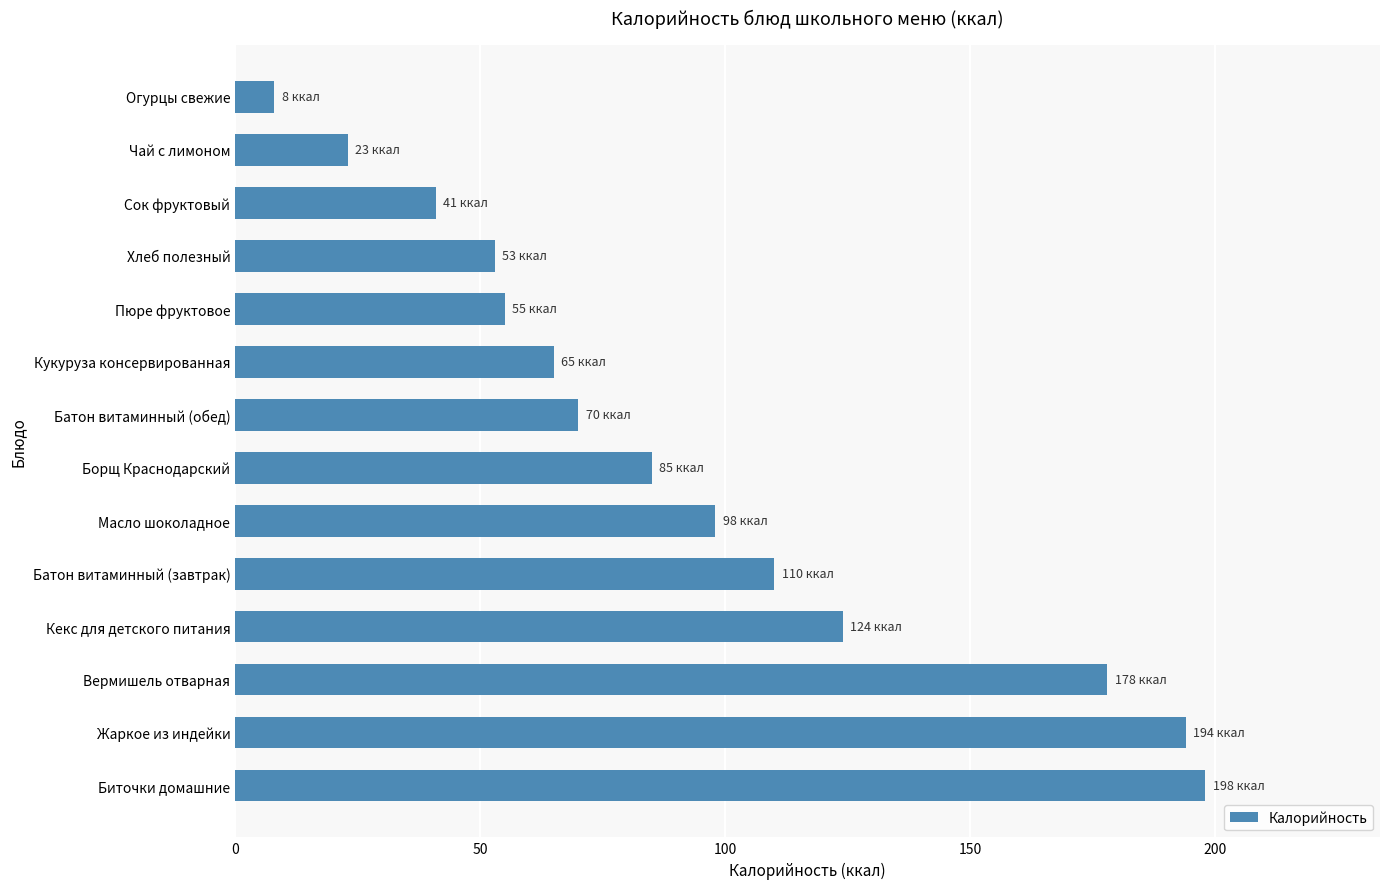

Reading top to bottom, transcribe all the data shown in this chart.

8	23	41	53	55	65	70	85	98	110	124	178	194	198